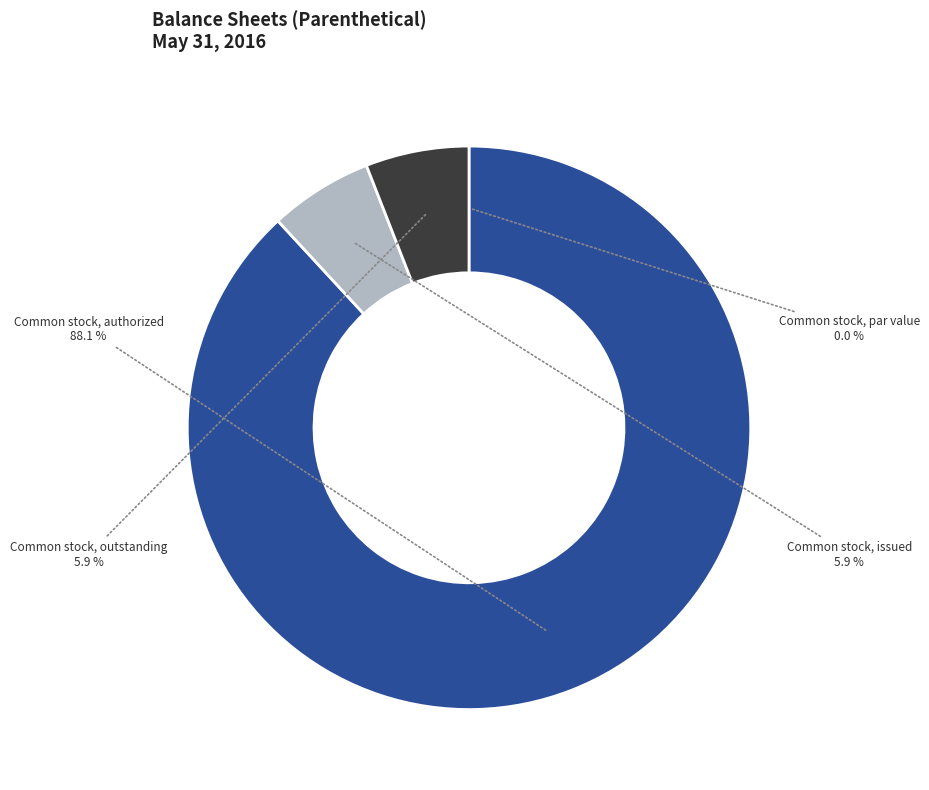

Which has a higher value, Common stock, authorized or Common stock, issued?

Common stock, authorized